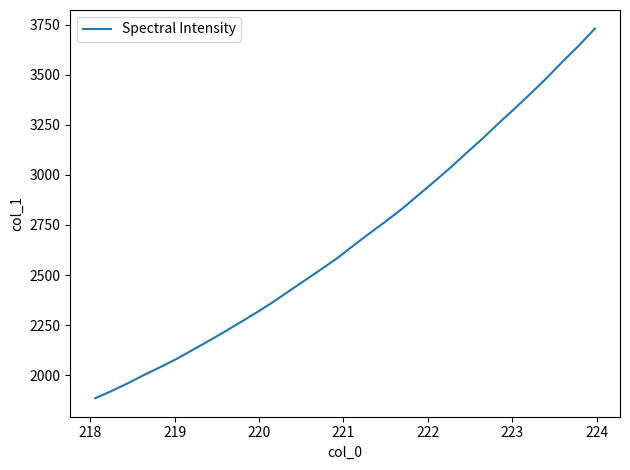

What is the average value?

2684.2